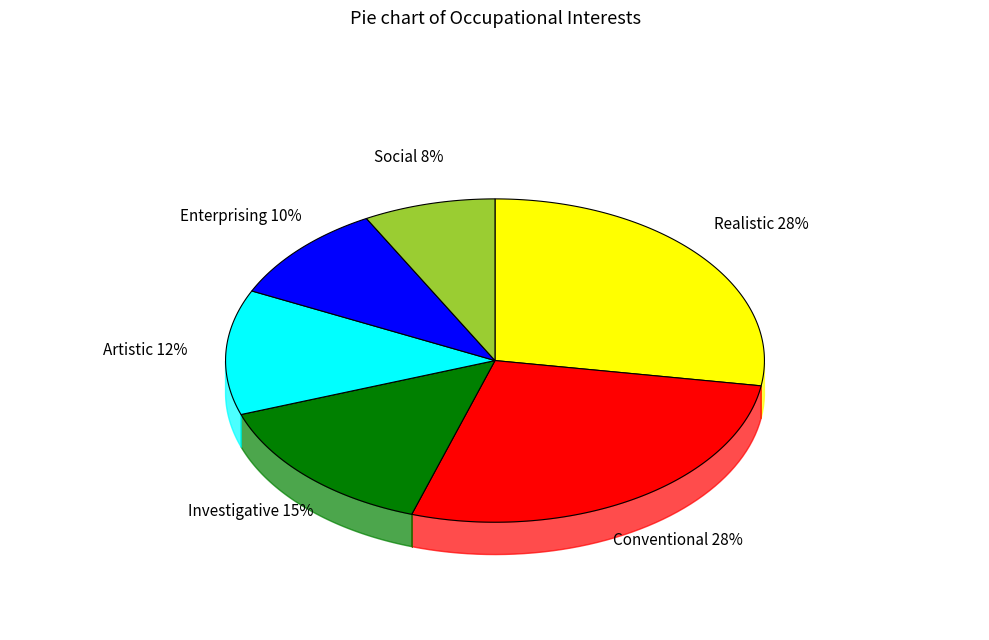

Which has a higher value, Artistic or Investigative?

Investigative